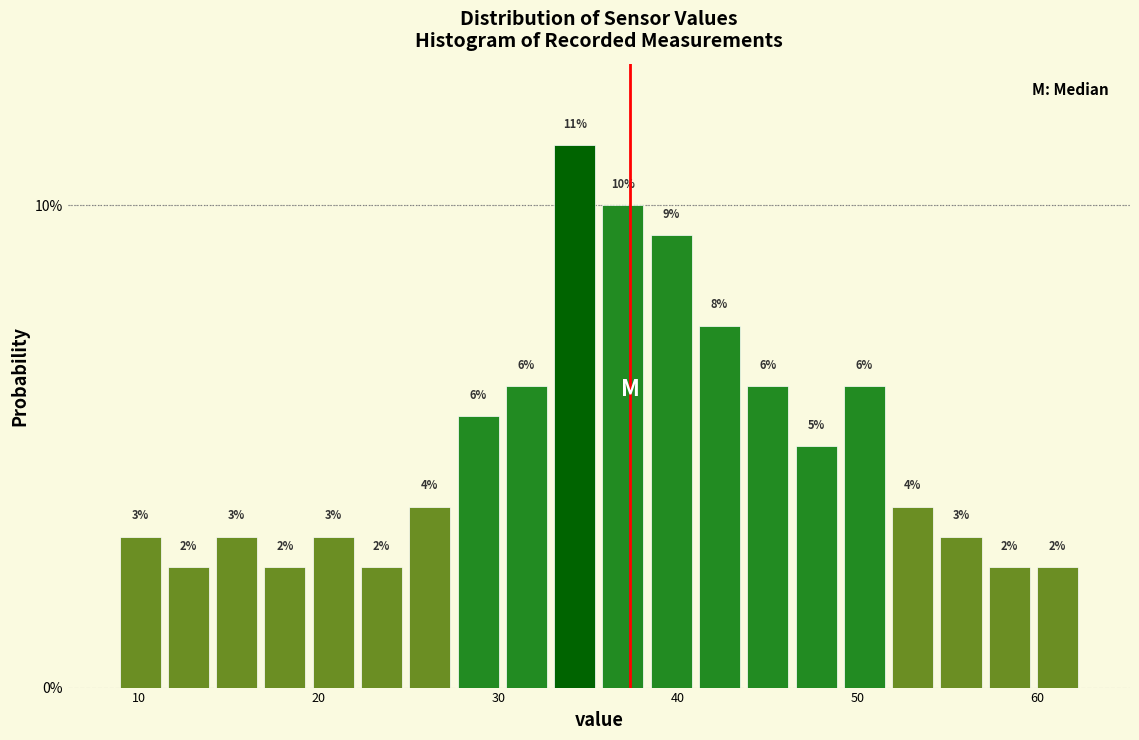

Read against the x-axis, roughly where is the centre of the tallest bar?

34